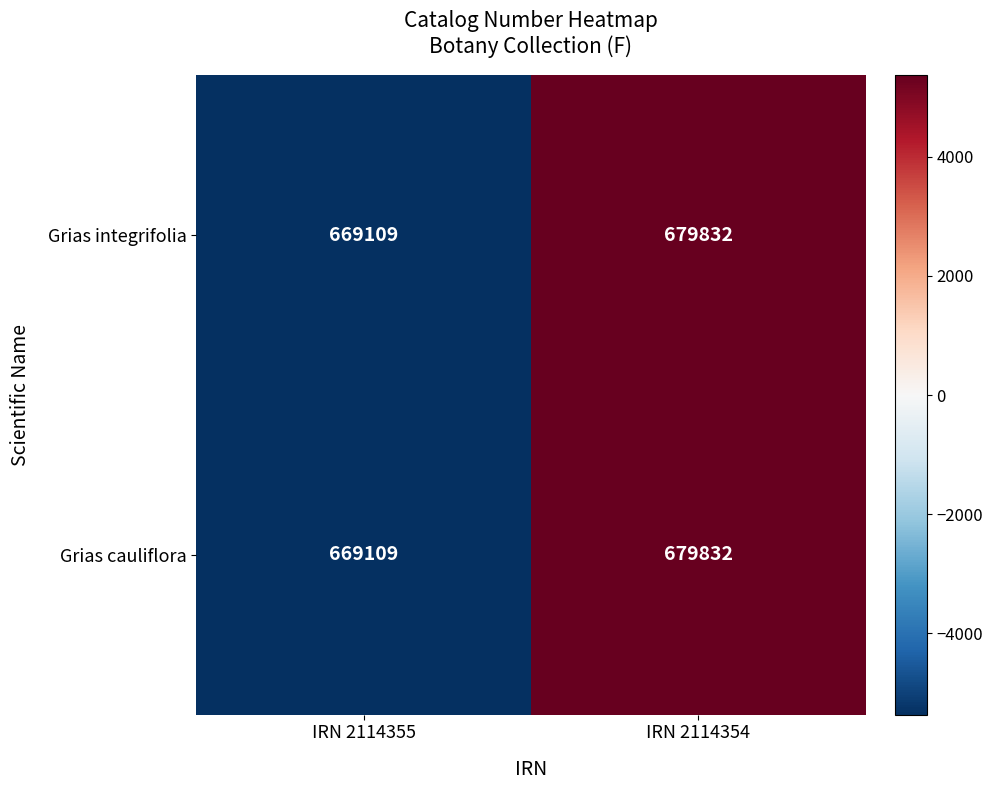

The Grias cauliflora series shows 679832 at IRN 2114354. True or false?

True